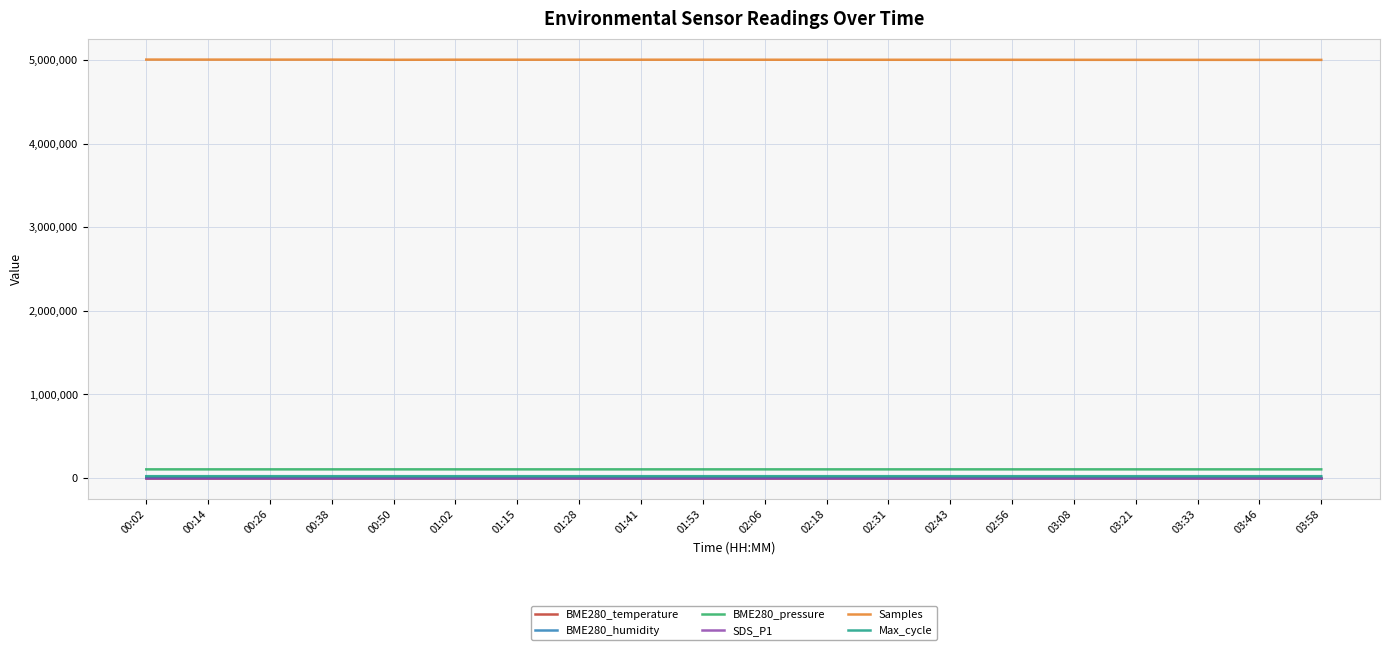

True or false: Samples and BME280_humidity cross at least once.

False